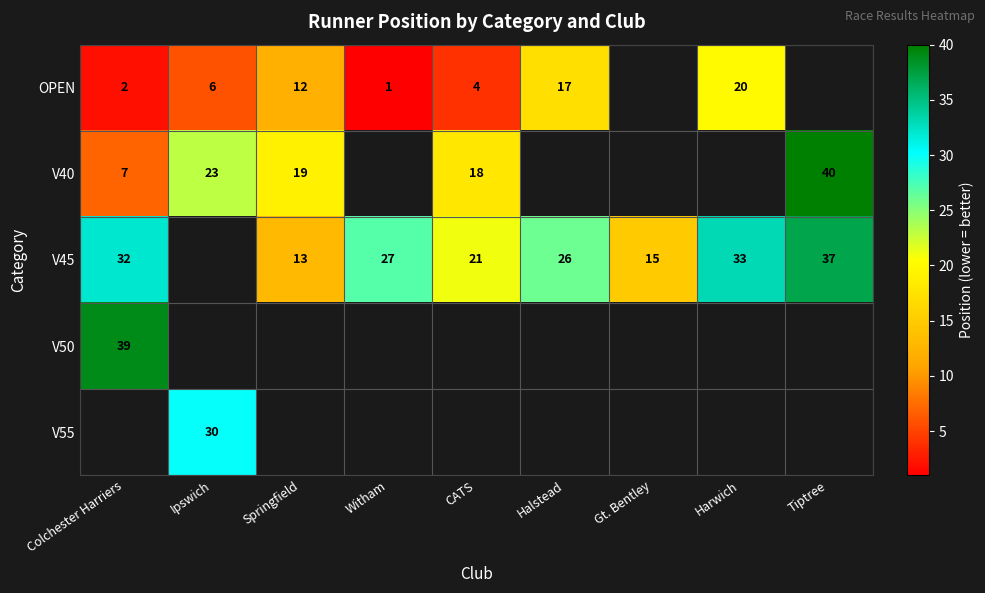

True or false: V50 has a value of 20 at Colchester Harriers.

False